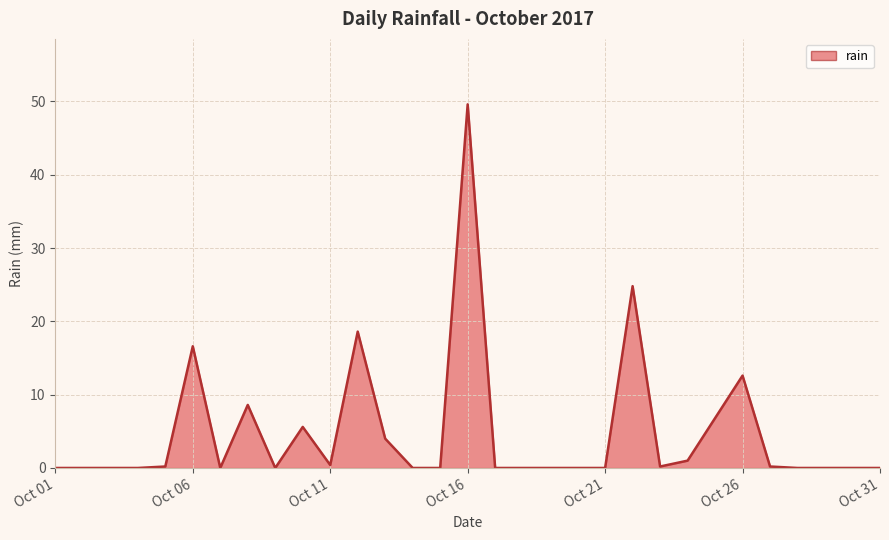

What is the maximum value shown in the chart?

49.6